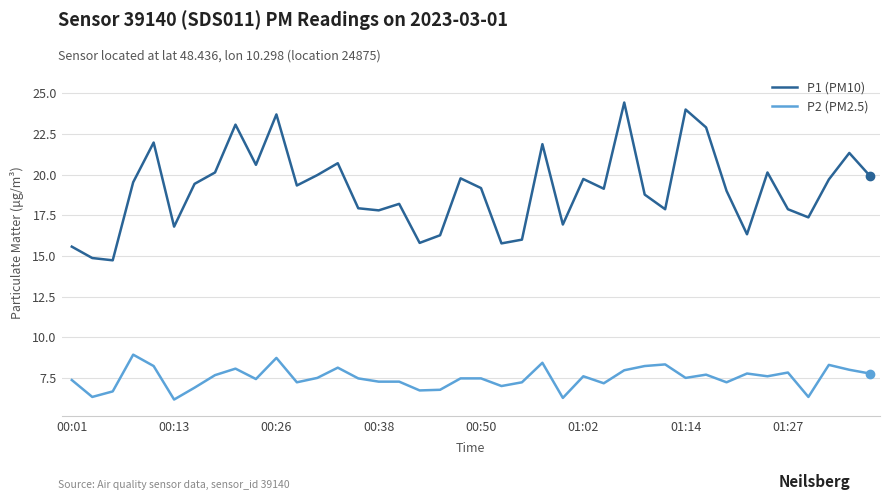

Which series has the largest range (max minus min)?

P1 (PM10)